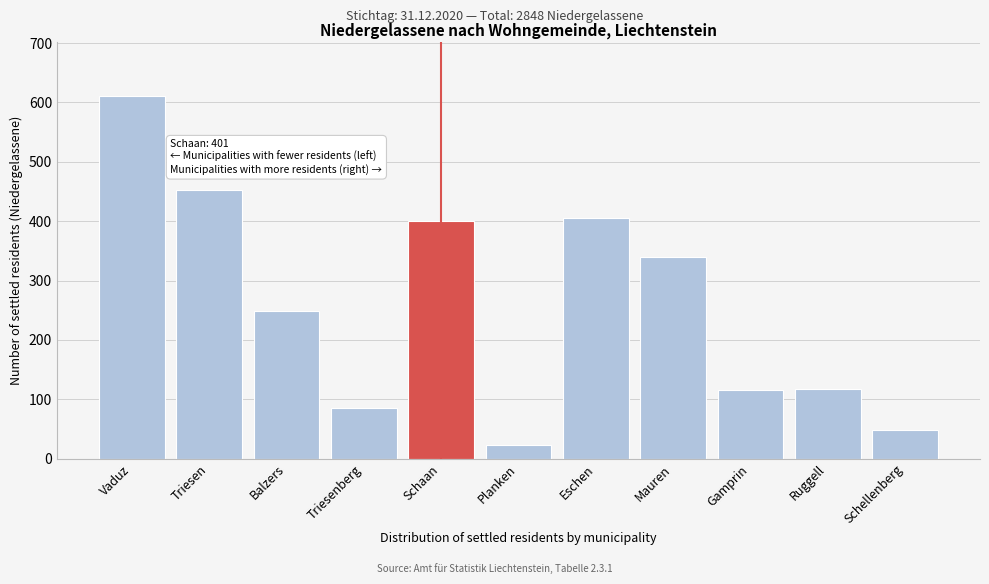

At which category does the chart reach its peak across all series?

Vaduz